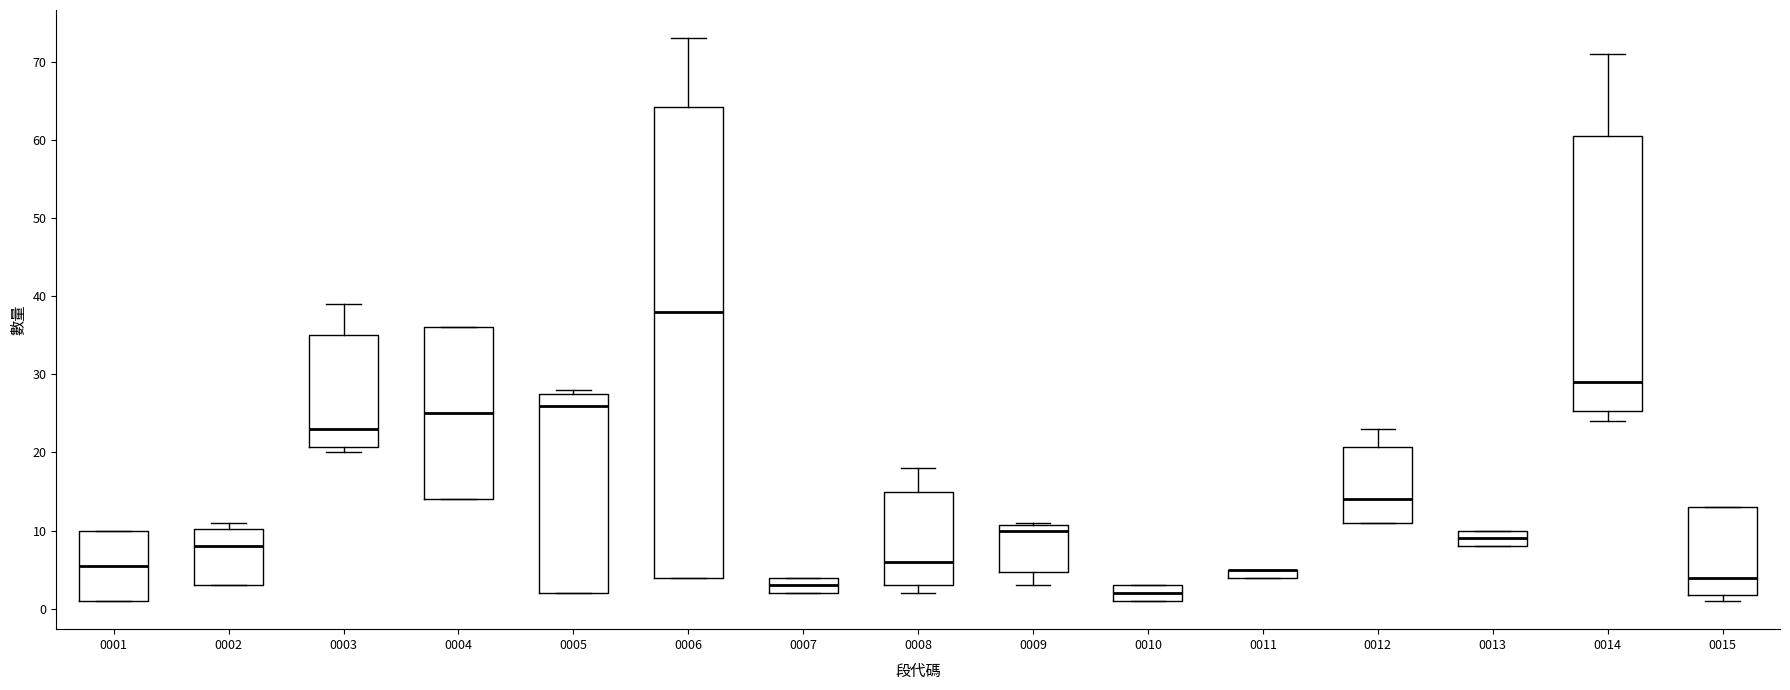

Where does the median line of the box at x = 0010 sit on the y-axis? The values are not printed on the chart, so give them approximately, as read against the axis.

2